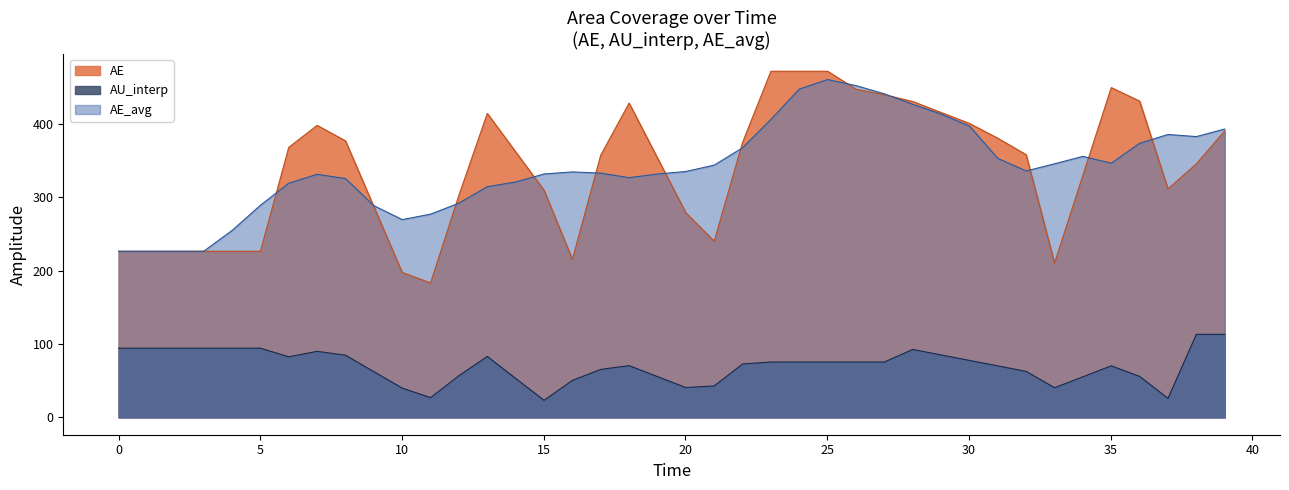

True or false: AU_interp and AE_avg intersect in this chart.

False